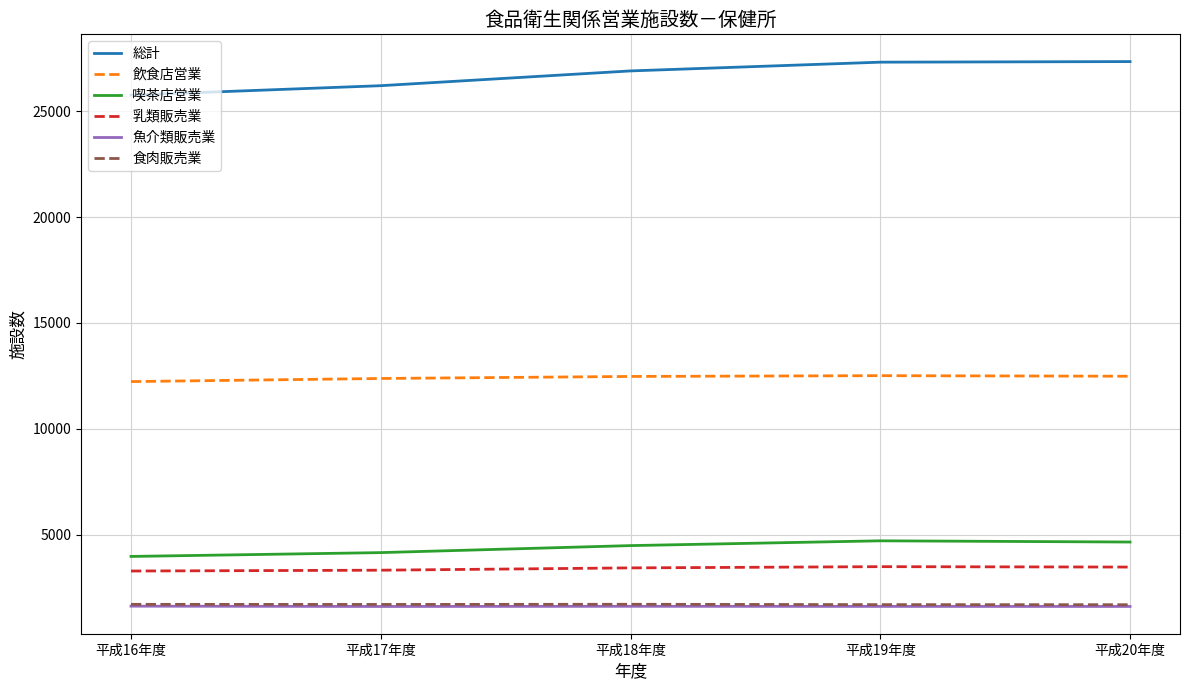

How many lines are shown in the chart?

6